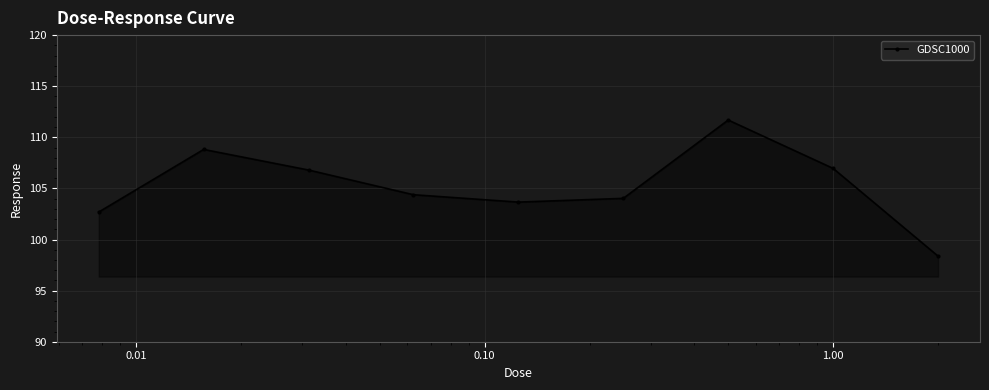

What is the value of the 1st point from the left?

102.7